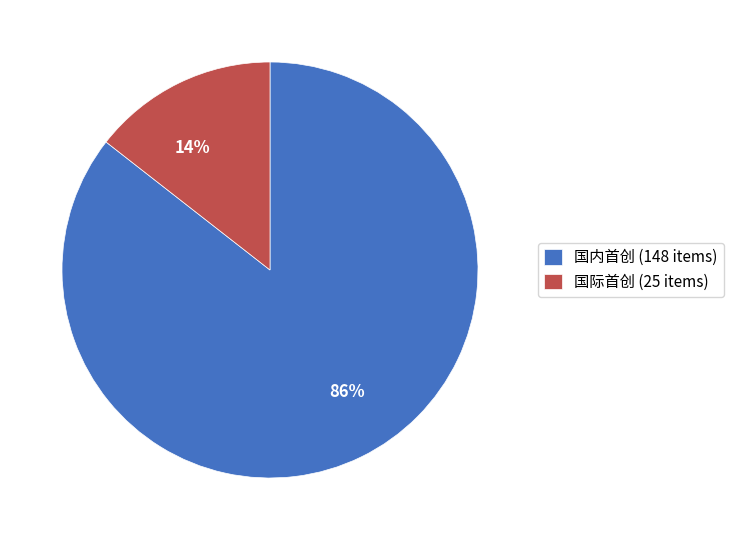

To the nearest percent, what is the average slice percentage?

50%